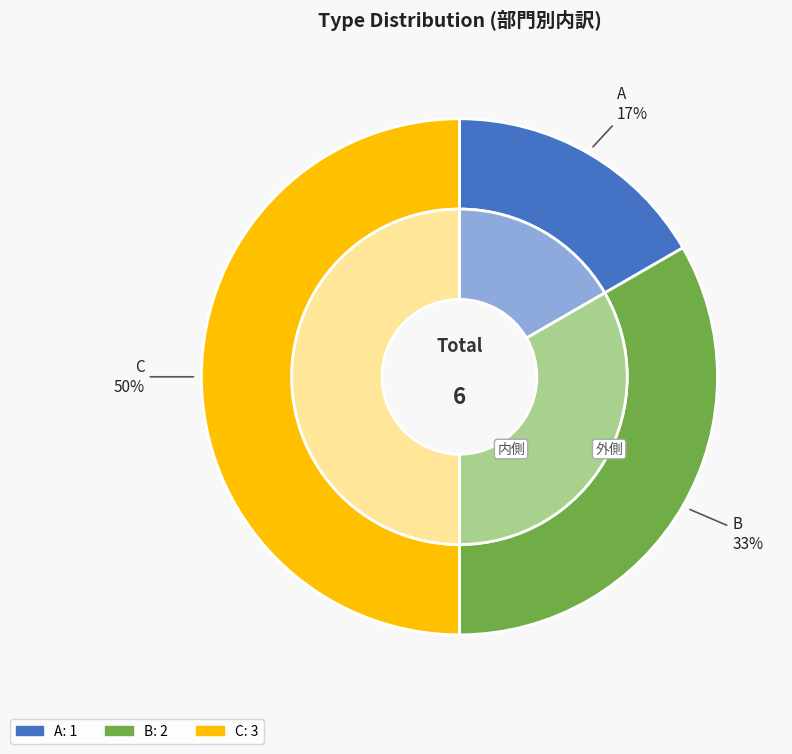

Rank the categories by value from lowest to highest.

A, B, C